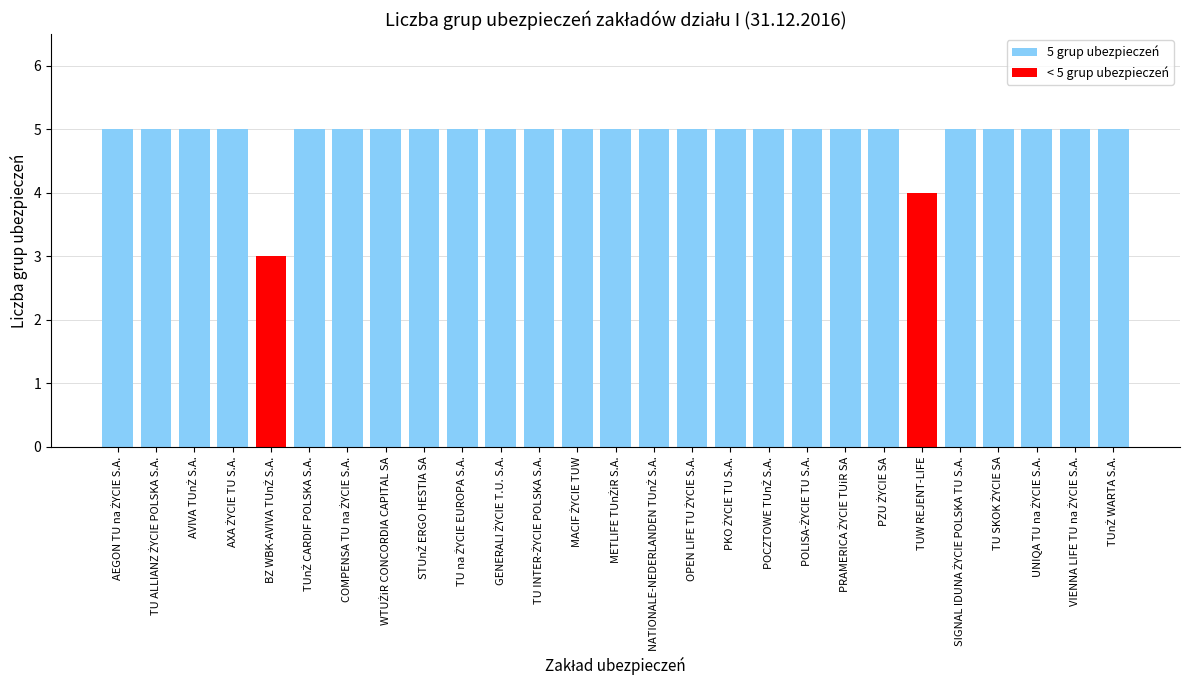

At which label is the value closest to 4?

TUW REJENT-LIFE